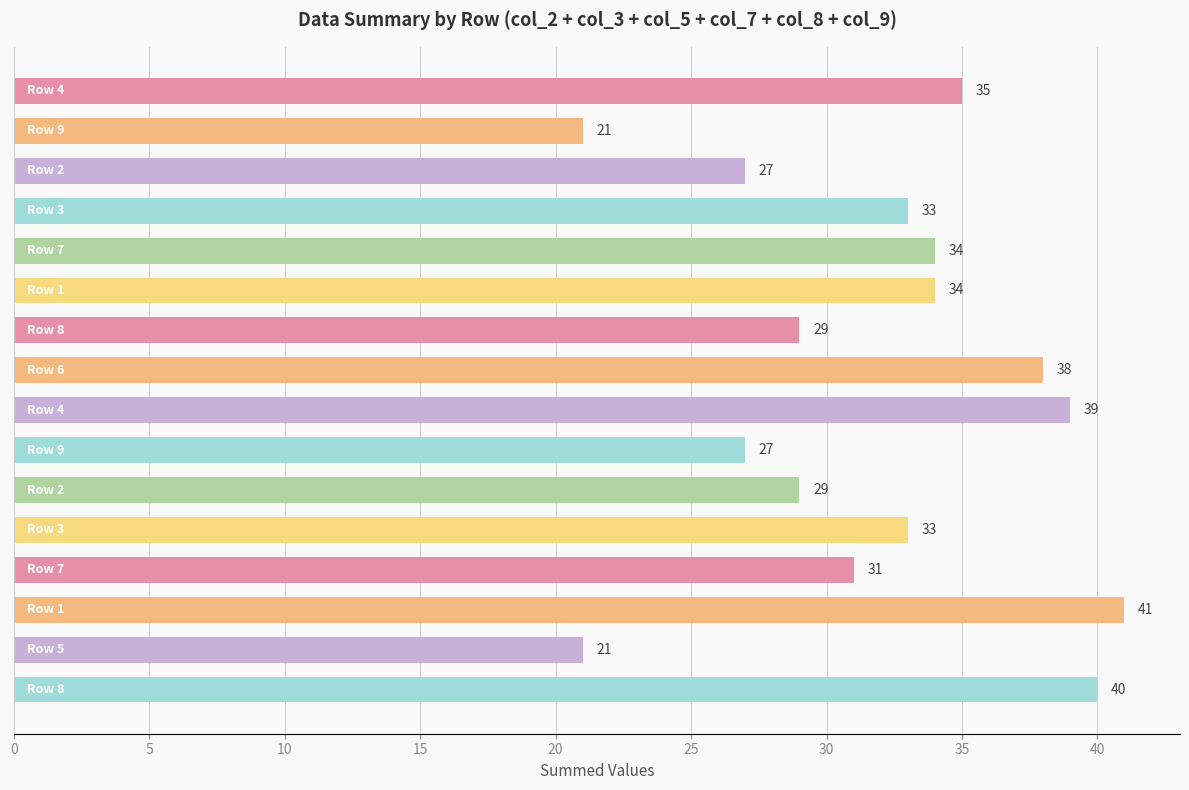

What is the value of the 1st bar from the top?

35